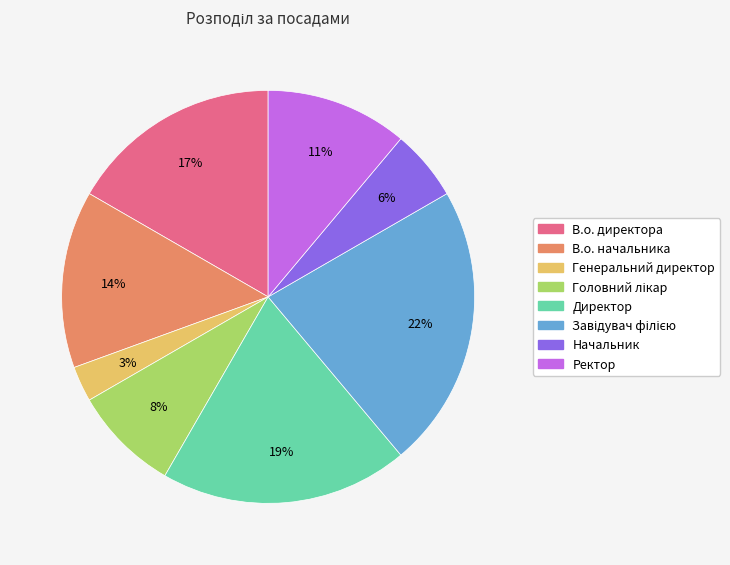

To the nearest percent, what is the average slice percentage?

12%